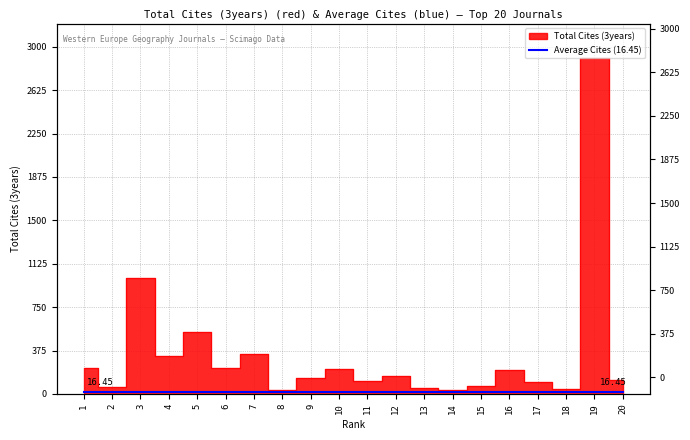

The chart shows a value of 131 at 1. True or false?

False